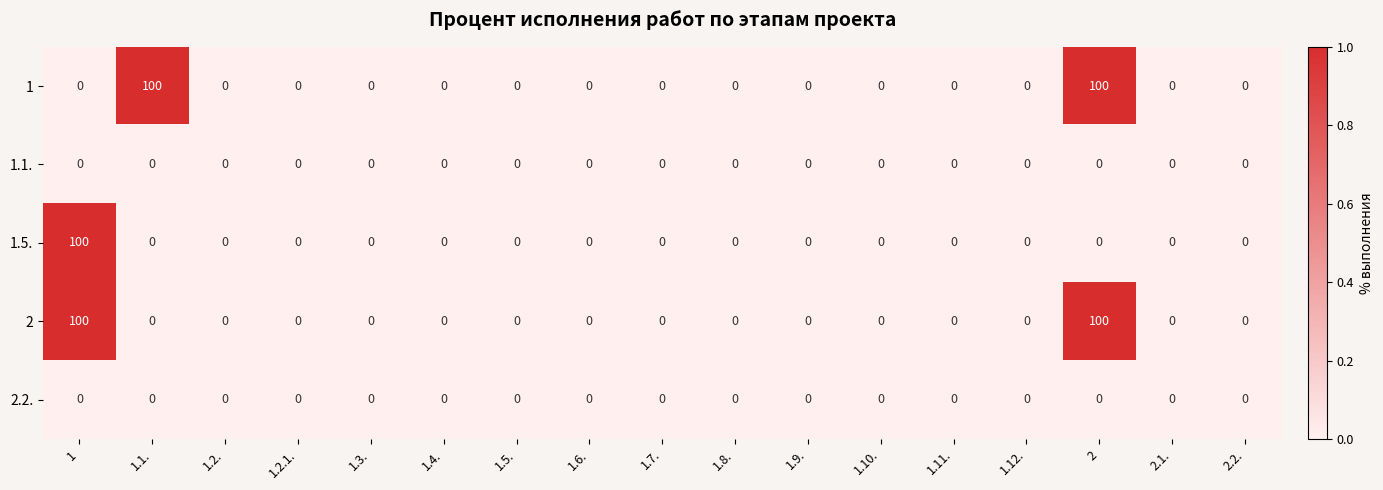

What is the difference between the maximum and minimum values in the 1 series?

100